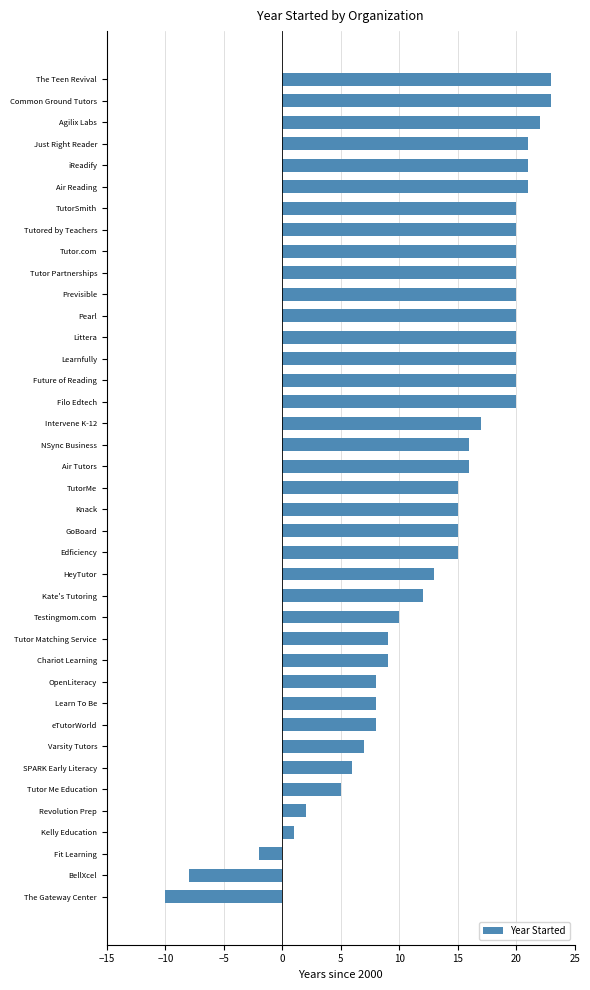

The value at Tutor Partnerships is 20. True or false?

True